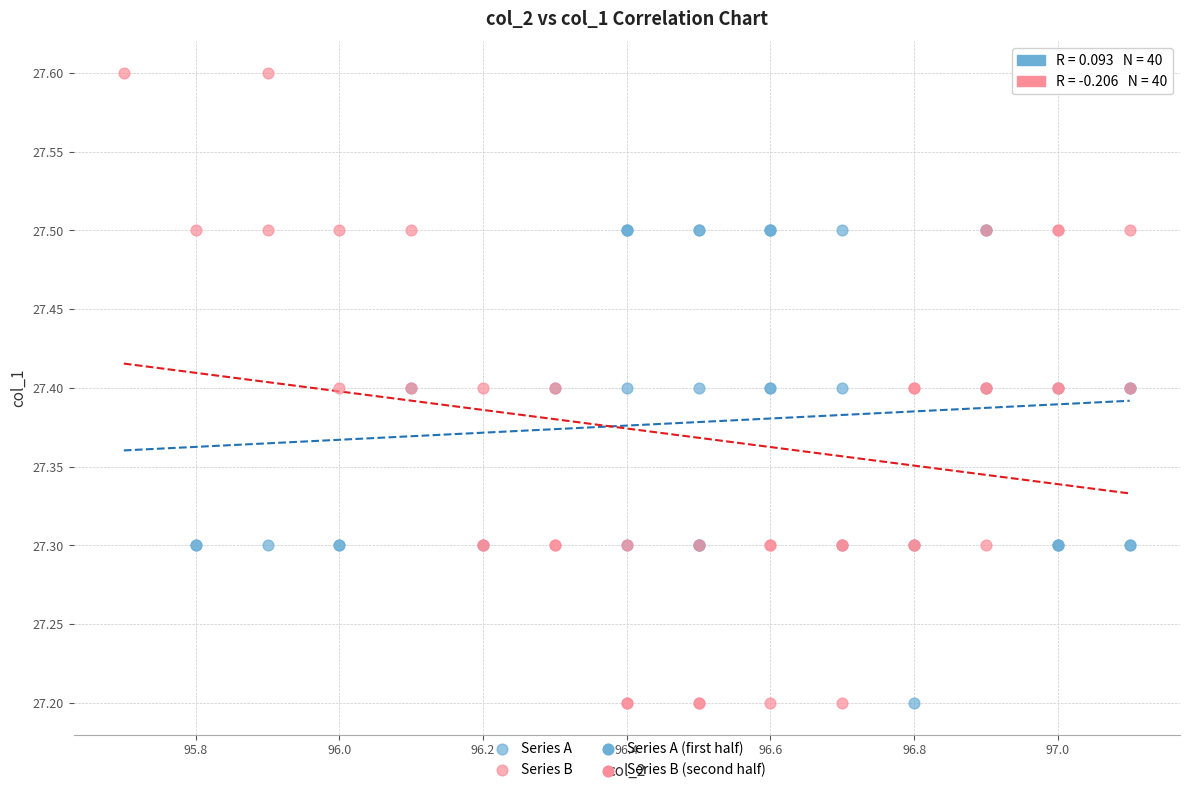

Which series reaches the maximum Y coordinate?

Series B